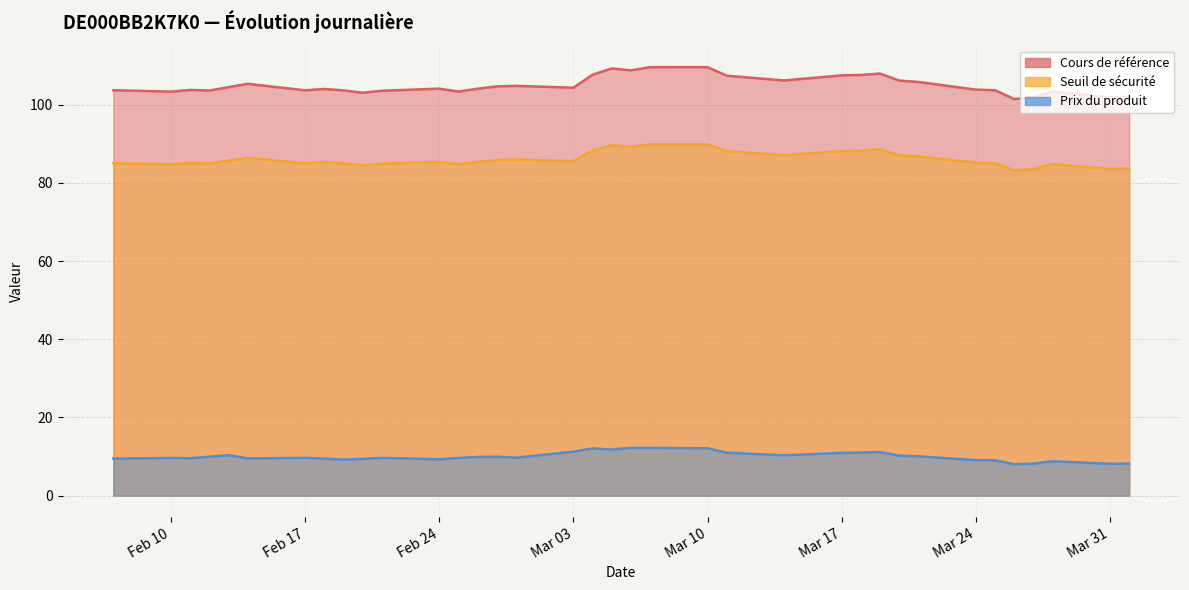

What is the average value of the Prix du produit series?

10.0